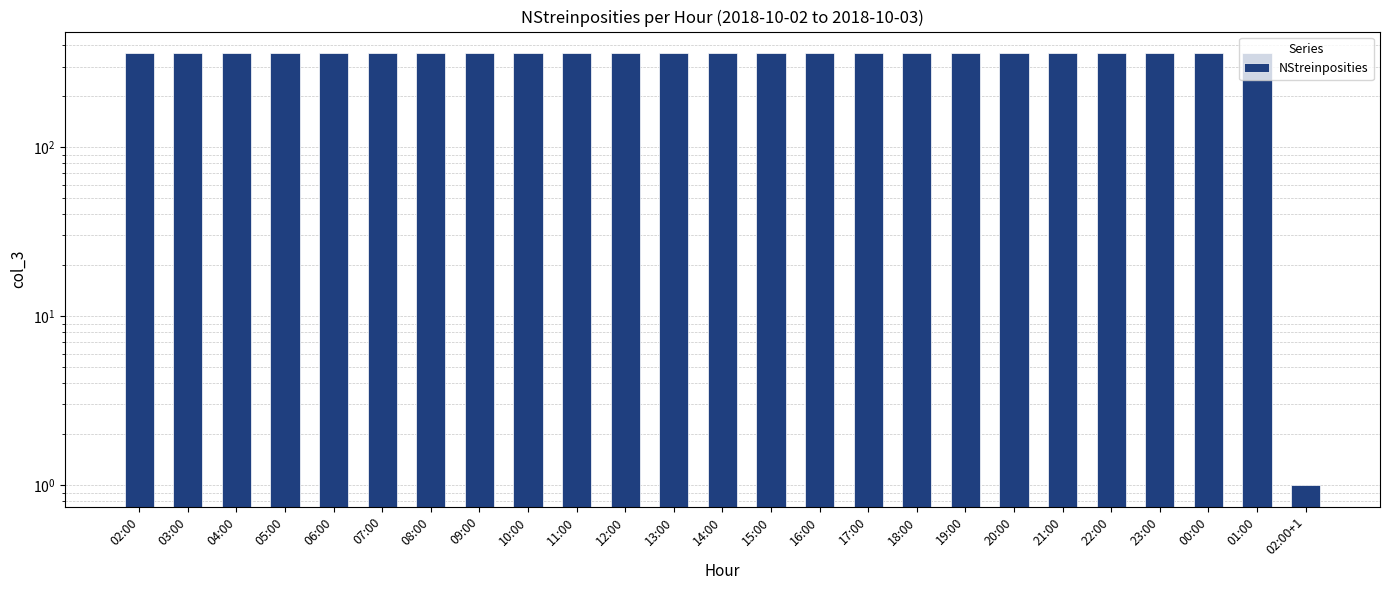

What is the ratio of the value at 22:00 to the value at 15:00?

1.0